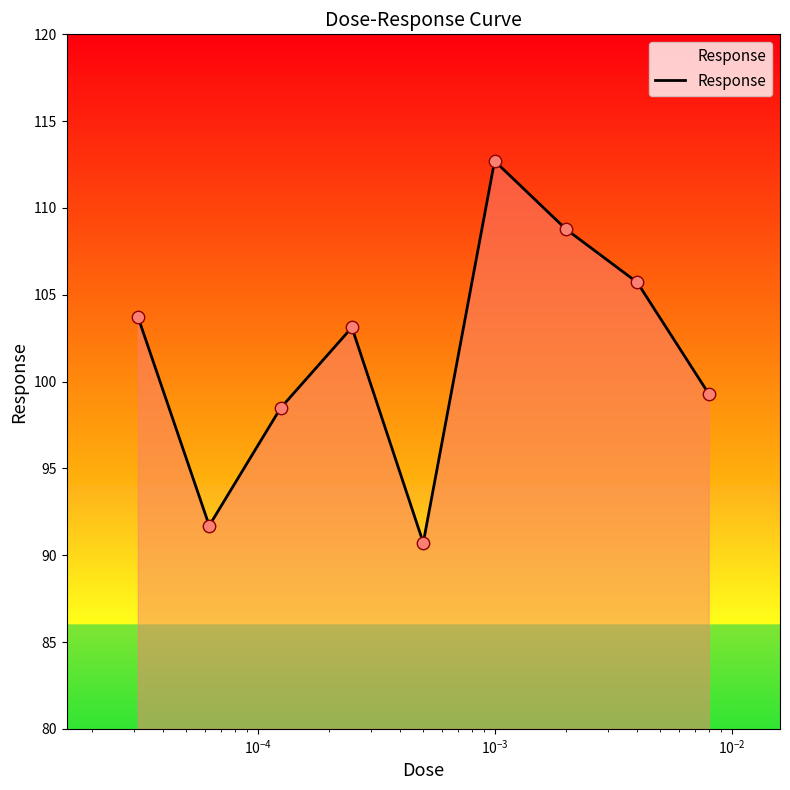

What is the maximum value shown in the chart?

112.7